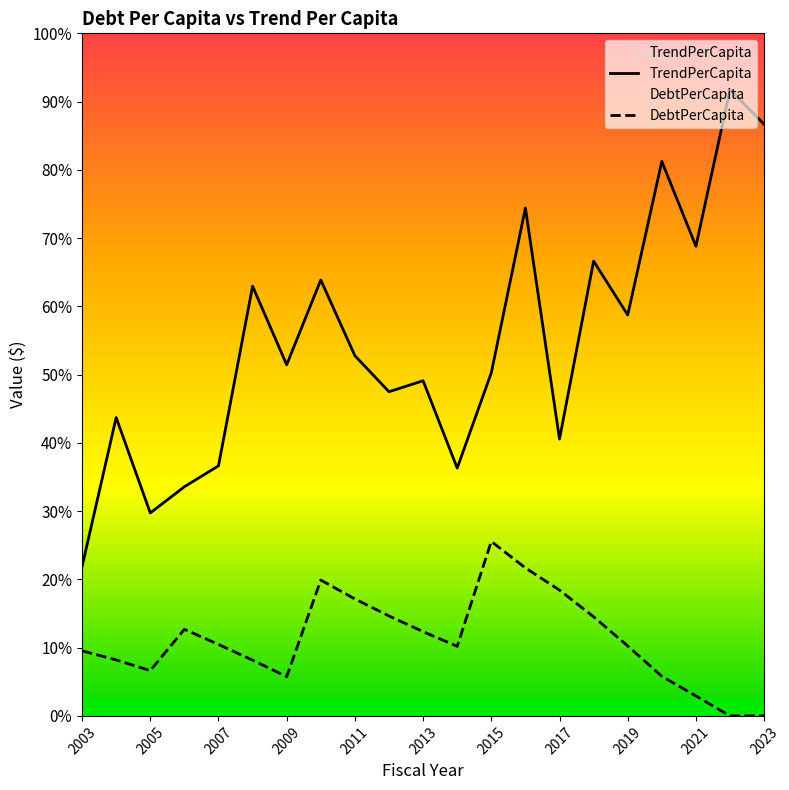

True or false: TrendPerCapita and DebtPerCapita intersect in this chart.

False